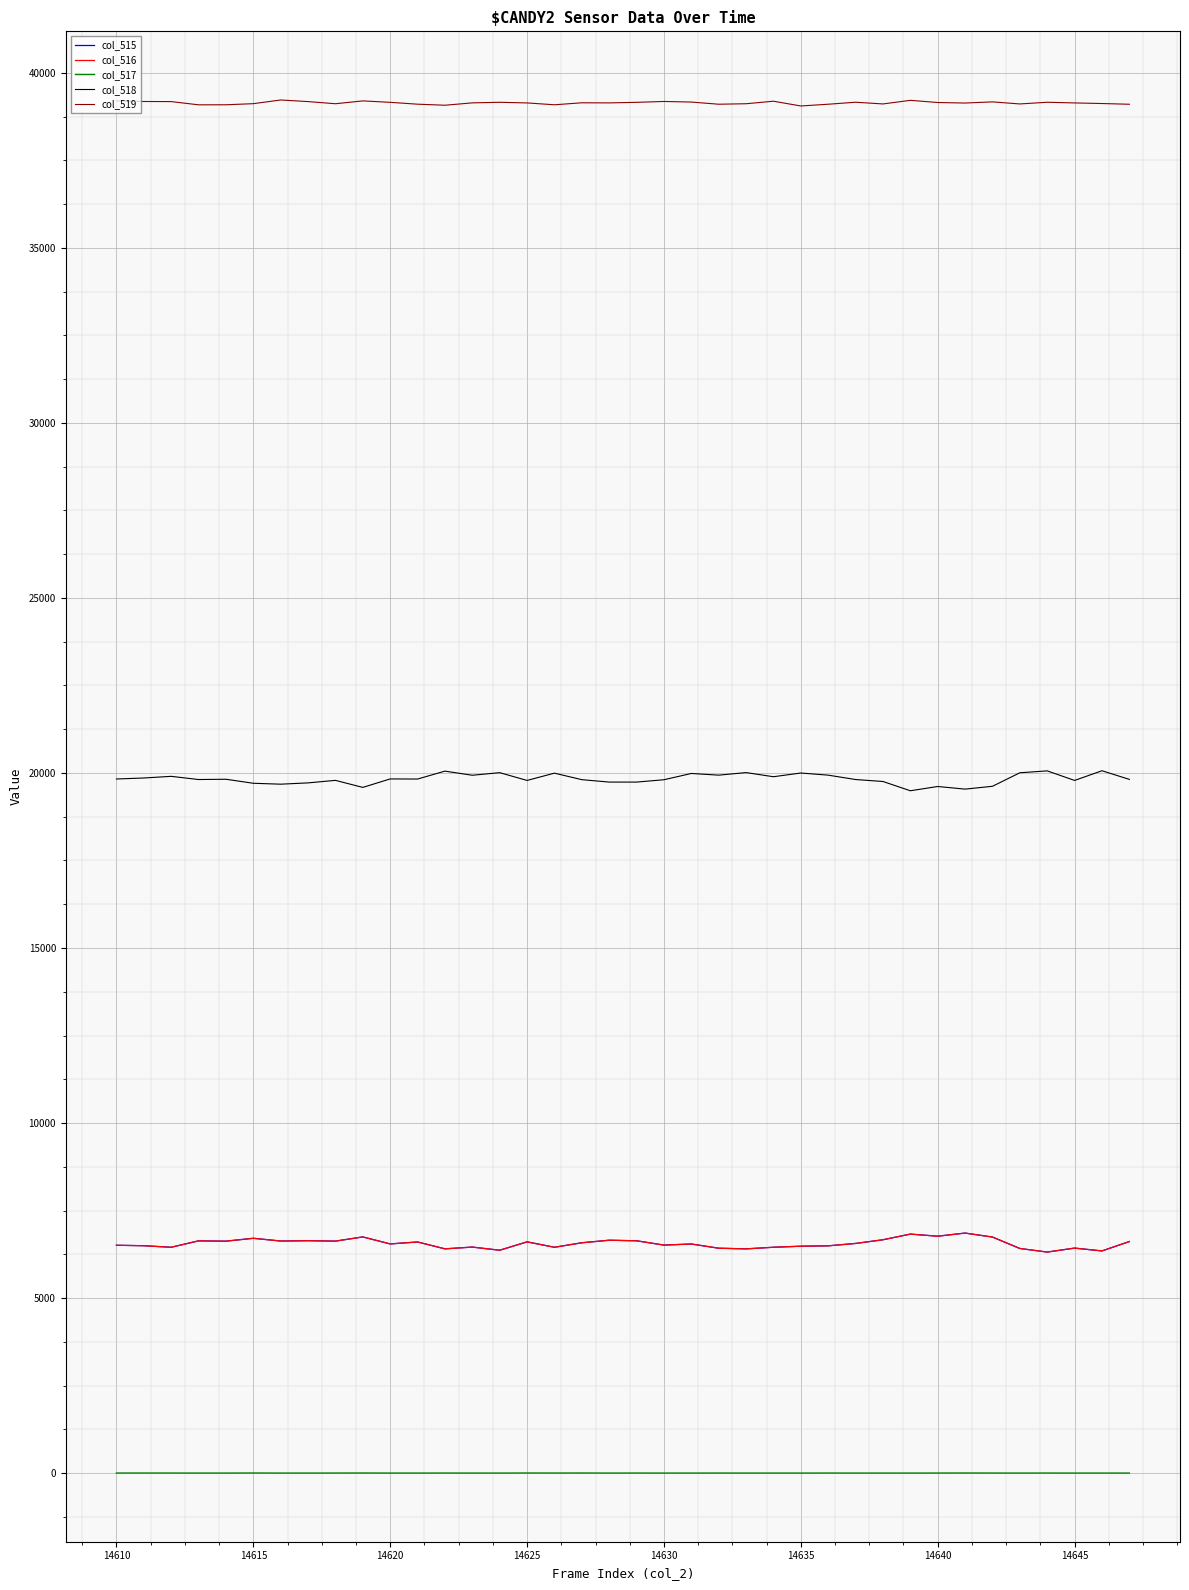

True or false: col_516 and col_519 intersect in this chart.

False